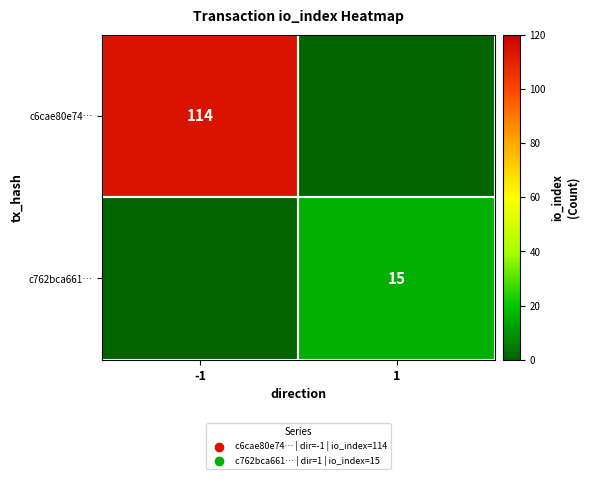

True or false: c762bca661… has a value of 6 at 1.

False